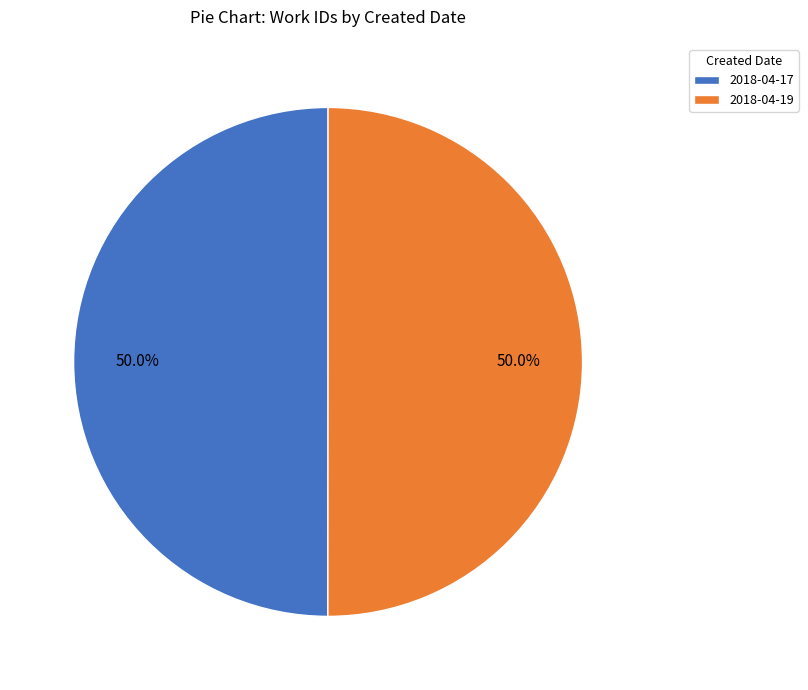

Approximately how many times larger is the value at 2018-04-19 compared to 2018-04-17?

1.0